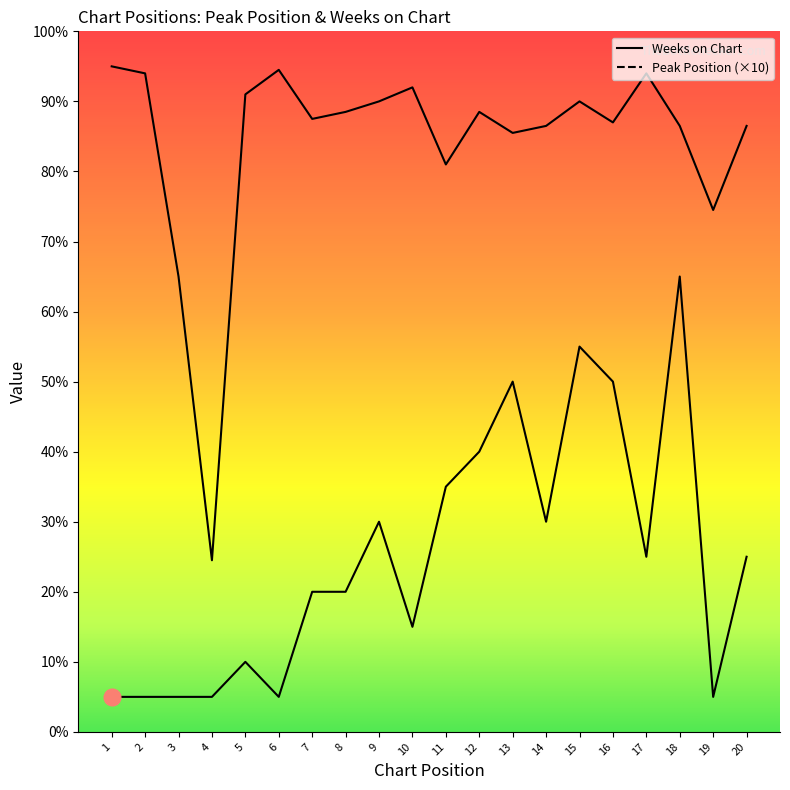

The Peak Position series shows 130 at 18. True or false?

True